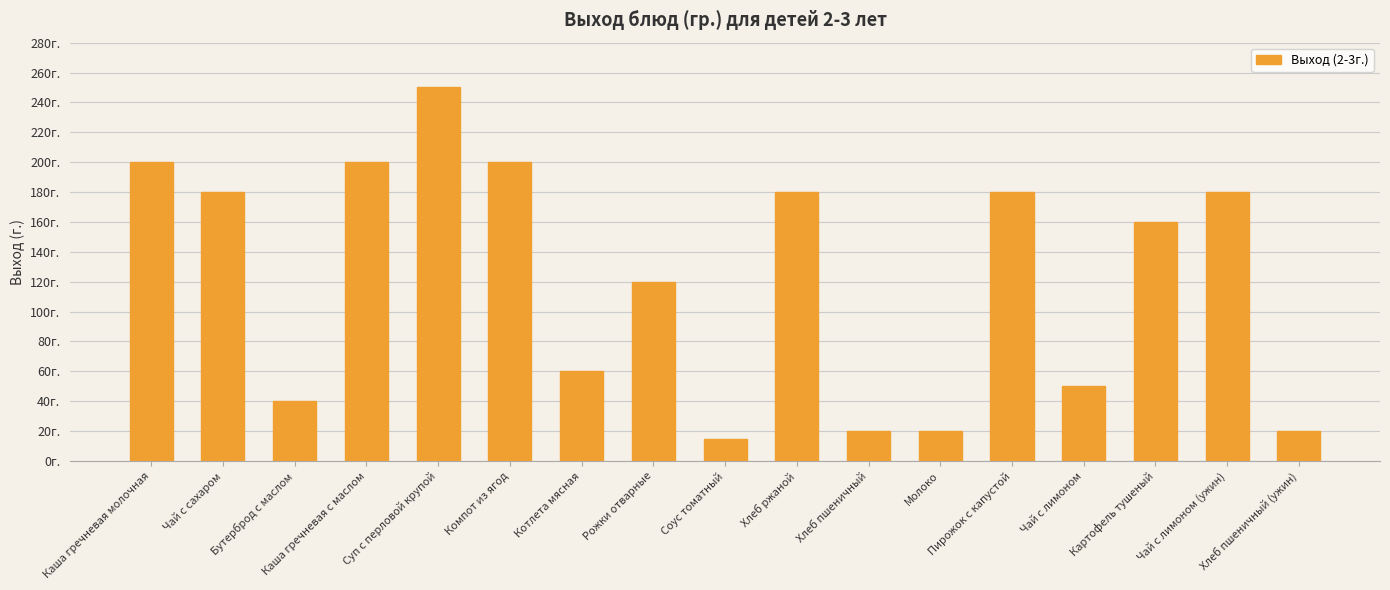

Does the chart contain any negative values?

No